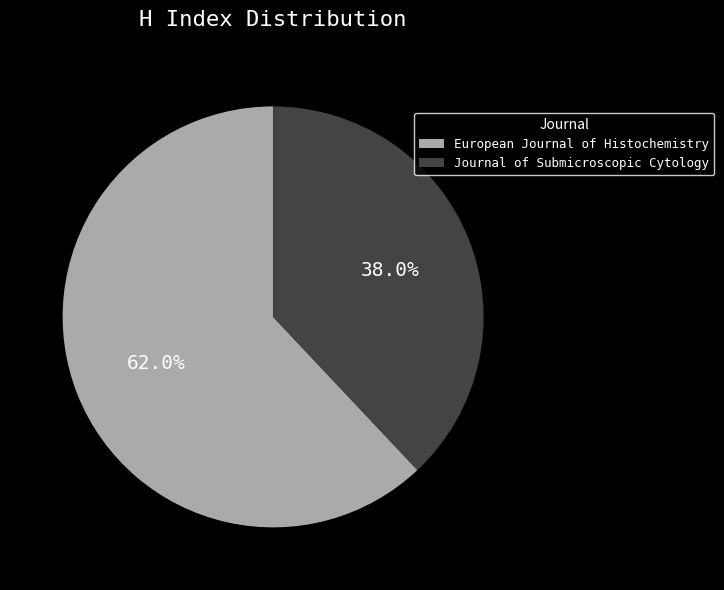

Which slice is the largest?

European Journal of Histochemistry